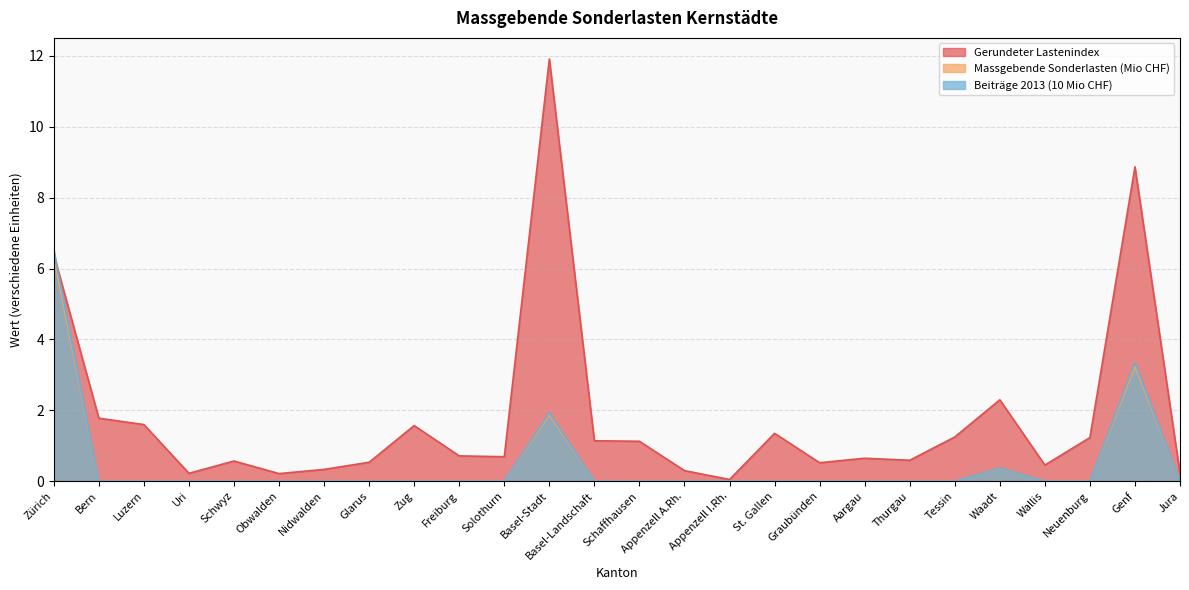

What is the difference between the Gerundeter Lastenindex values at Genf and Basel-Stadt?

3.0